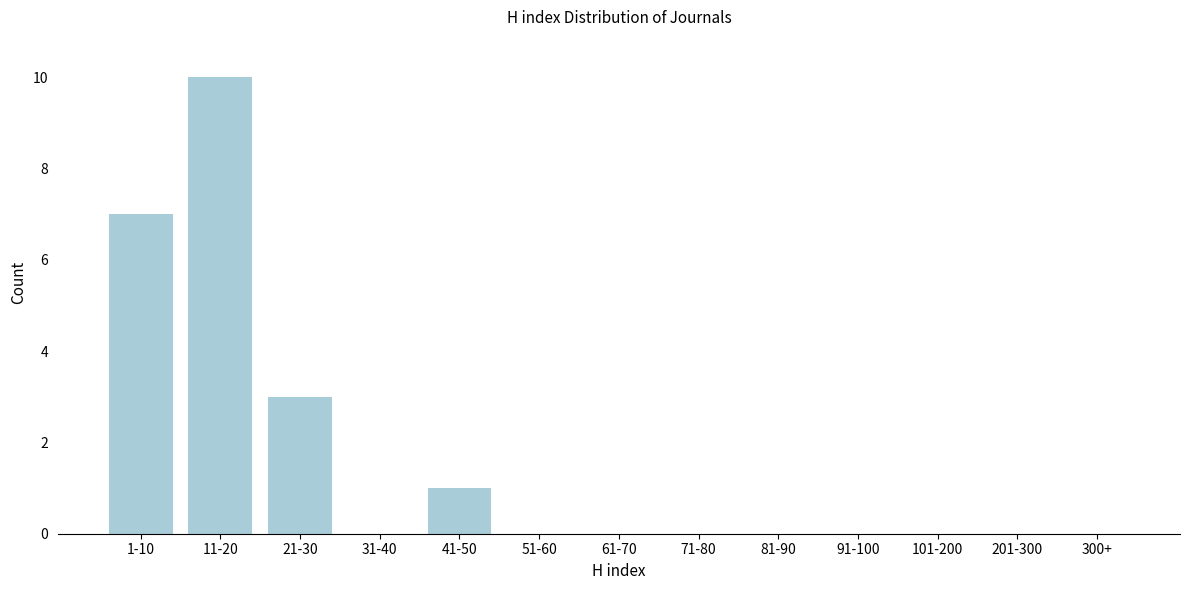

Reading right to left, extract all data points from this chart.

300+=0	201-300=0	101-200=0	91-100=0	81-90=0	71-80=0	61-70=0	51-60=0	41-50=1	31-40=0	21-30=3	11-20=10	1-10=7